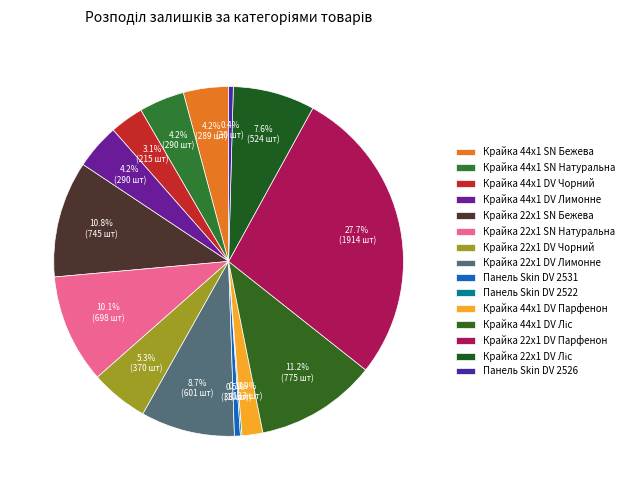

True or false: Крайка 44x1 SN Натуральна accounts for 4% of the total.

True